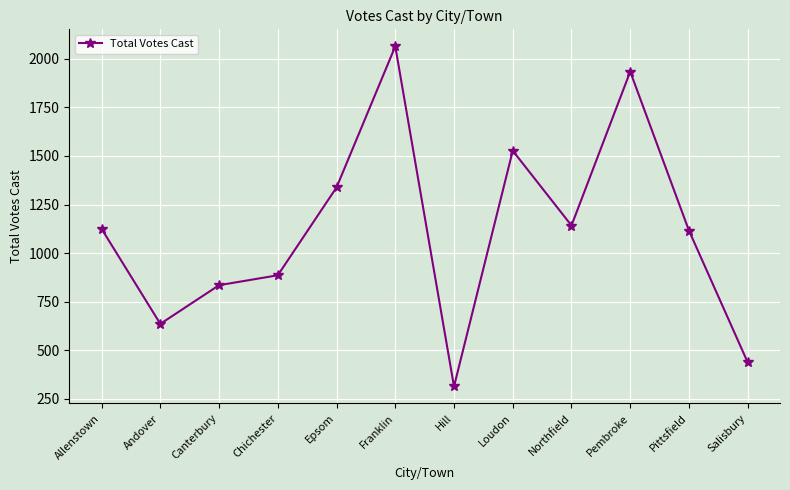

What is the greatest value displayed?

2064